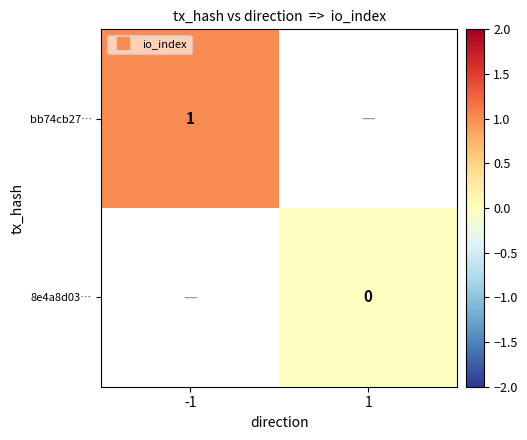

Count the number of data series in this chart.

2